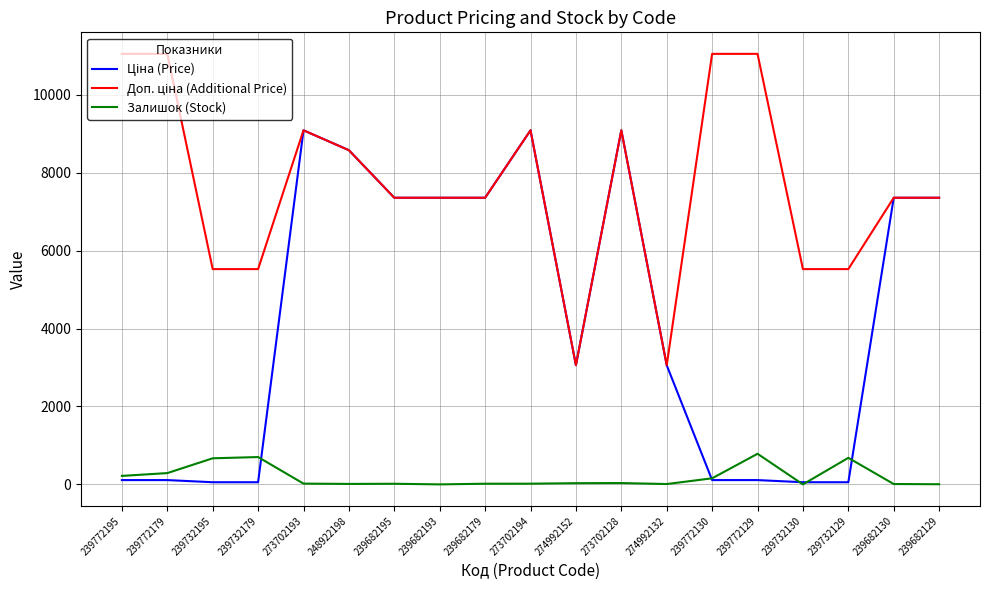

What is the difference between the highest and lowest values at 273702128?

9058.0